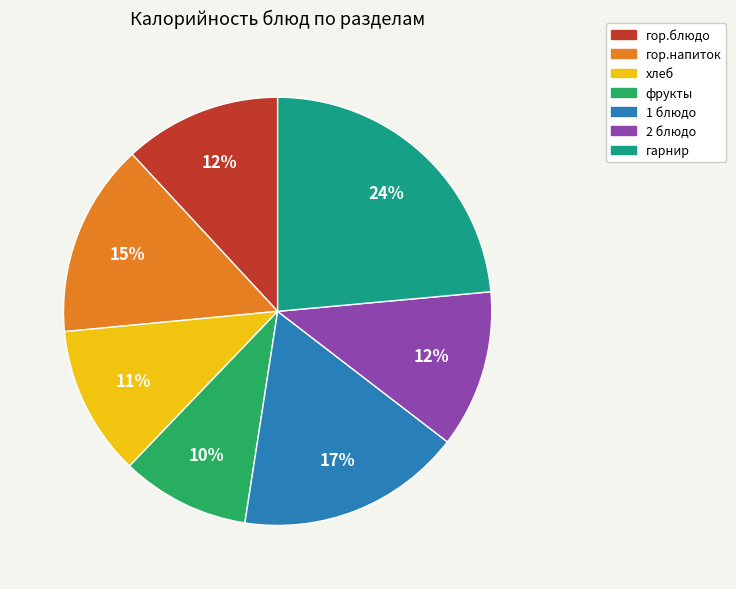

How many slices are in this pie chart?

7